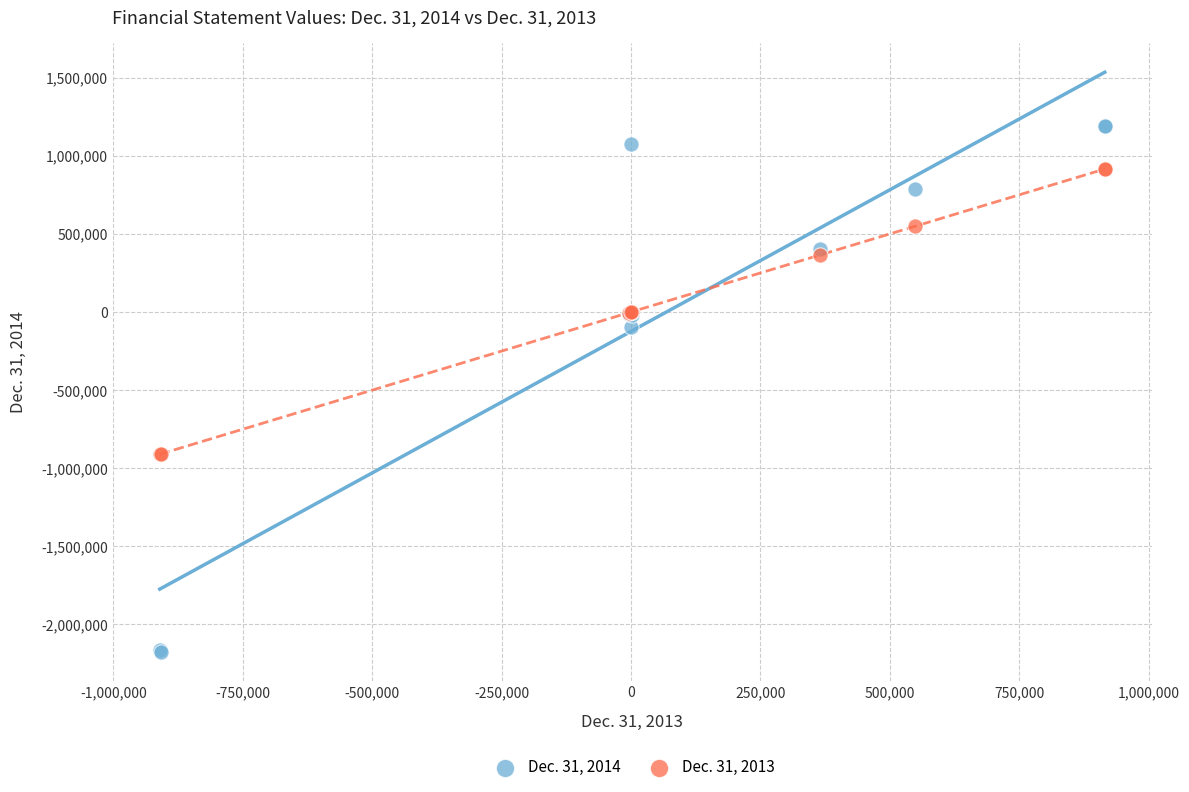

Which series contains the highest Y value?

Dec. 31, 2014